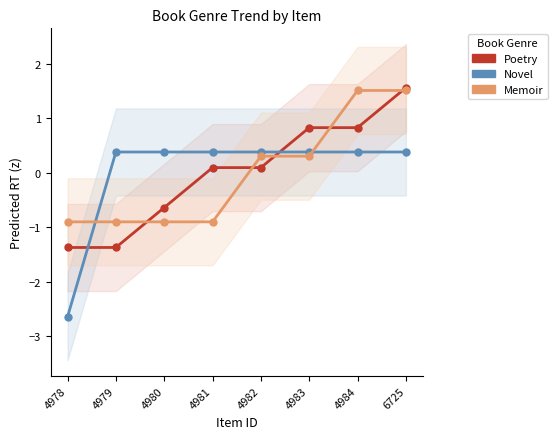

List the labels in order of Novel value, largest first.

4979, 4980, 4981, 4982, 4983, 4984, 6725, 4978